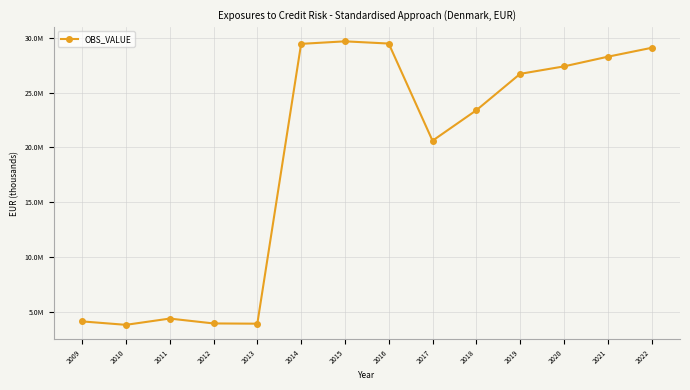

Is this an area chart (filled region under the line)?

No